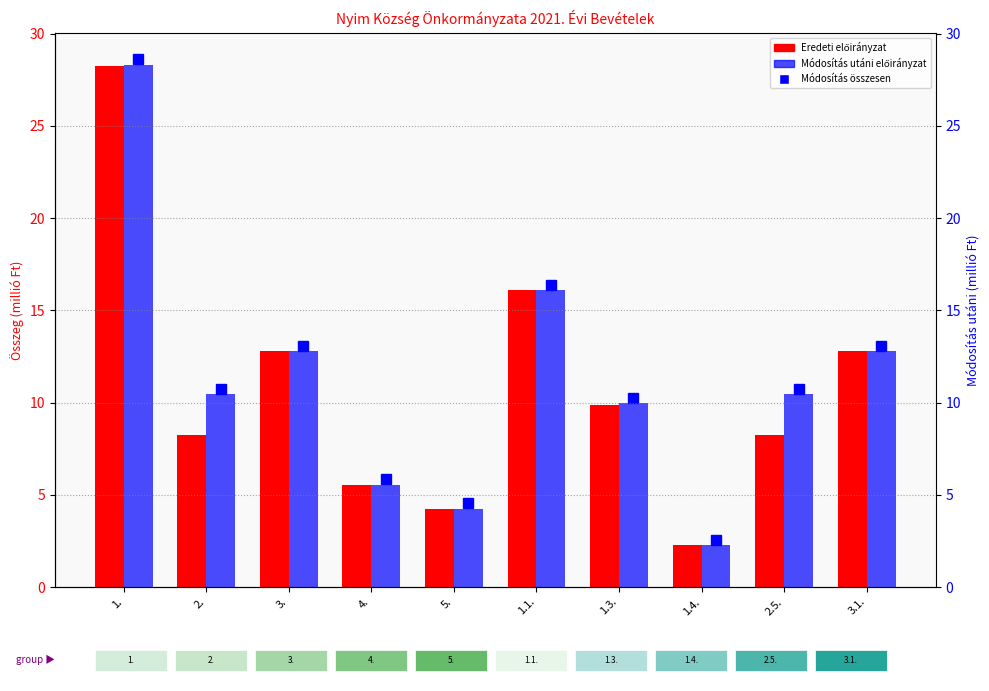

What is the value of the Eredeti előirányzat bar at the 4th from the left?

5.5